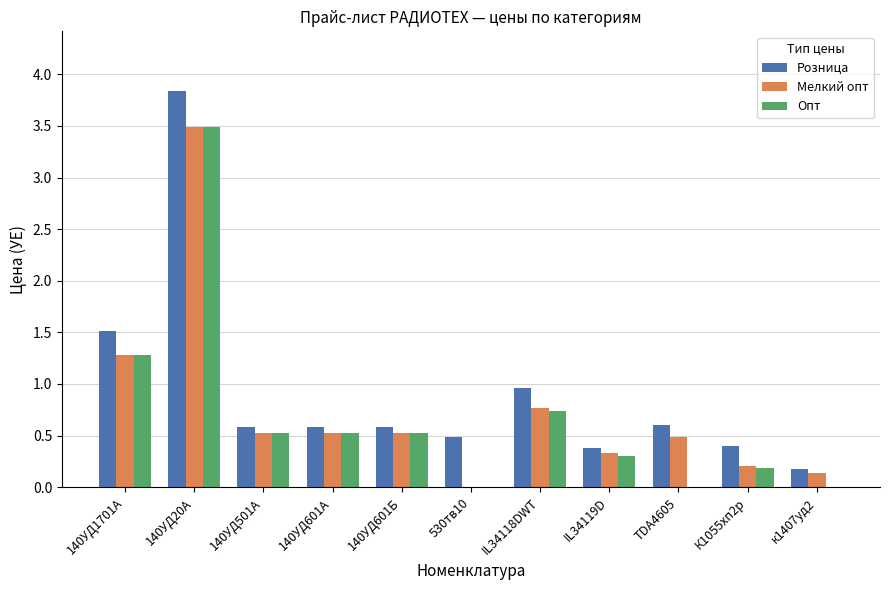

Read the Розница value at 140УД601Б.

0.6